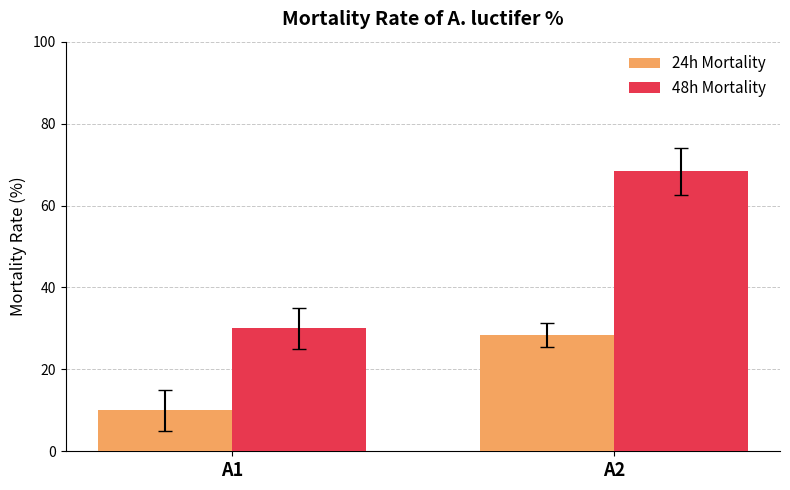

At which category is the sum across all series the highest?

A2